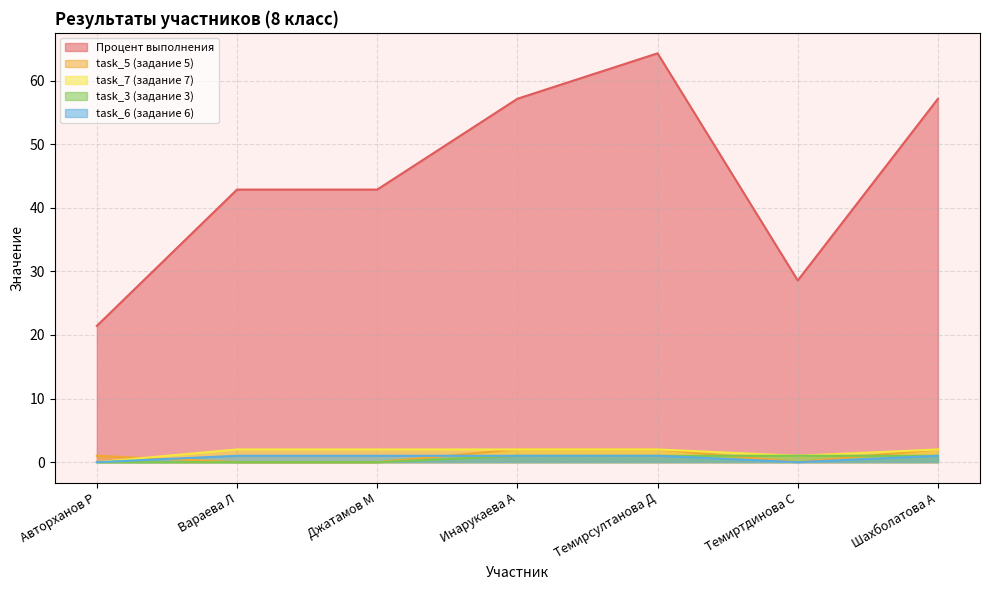

Reading left to right, transcribe all the data shown in this chart.

Процент выполнения: Авторханов Р=21.4	Вараева Л=42.9	Джатамов М=42.9	Инарукаева А=57.1	Темирсултанова Д=64.3	Темиртдинова С=28.6	Шахболатова А=57.1
task_5: Авторханов Р=1.0	Вараева Л=0.0	Джатамов М=0.0	Инарукаева А=2.0	Темирсултанова Д=2.0	Темиртдинова С=0.0	Шахболатова А=2.0
task_7: Авторханов Р=0.0	Вараева Л=2.0	Джатамов М=2.0	Инарукаева А=2.0	Темирсултанова Д=2.0	Темиртдинова С=1.0	Шахболатова А=2.0
task_3: Авторханов Р=0.0	Вараева Л=0.0	Джатамов М=0.0	Инарукаева А=1.0	Темирсултанова Д=1.0	Темиртдинова С=1.0	Шахболатова А=1.0
task_6: Авторханов Р=0.0	Вараева Л=1.0	Джатамов М=1.0	Инарукаева А=1.0	Темирсултанова Д=1.0	Темиртдинова С=0.0	Шахболатова А=1.0